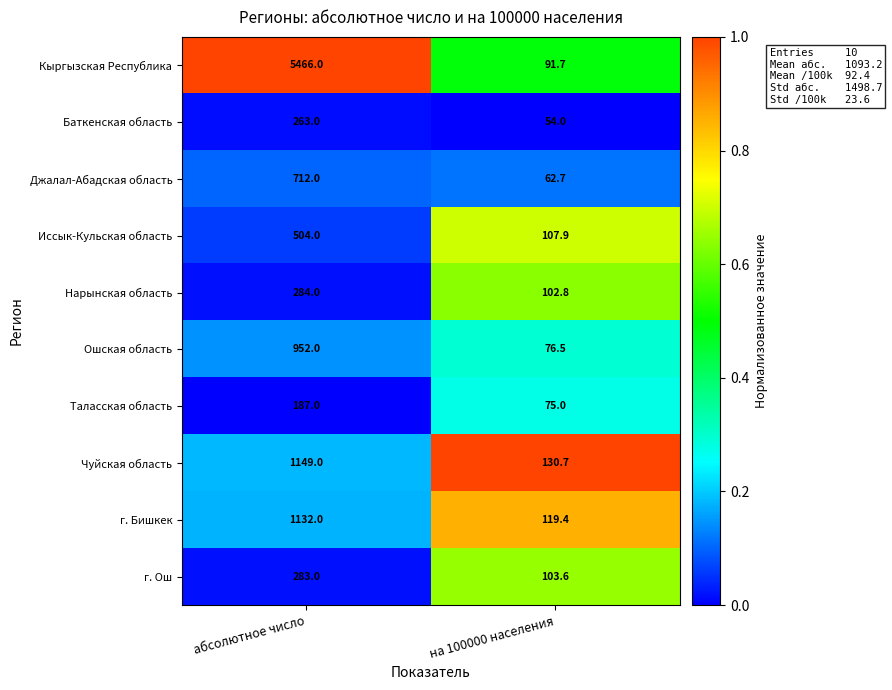

List the labels in order of Иссык-Кульская область value, largest first.

абсолютное число, на 100000 населения